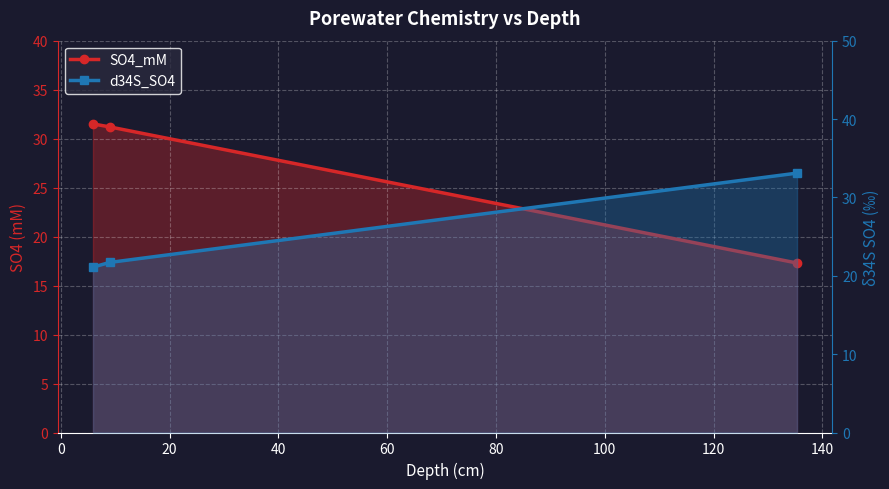

True or false: SO4_mM _line has a value of 48.0 at −20.

False